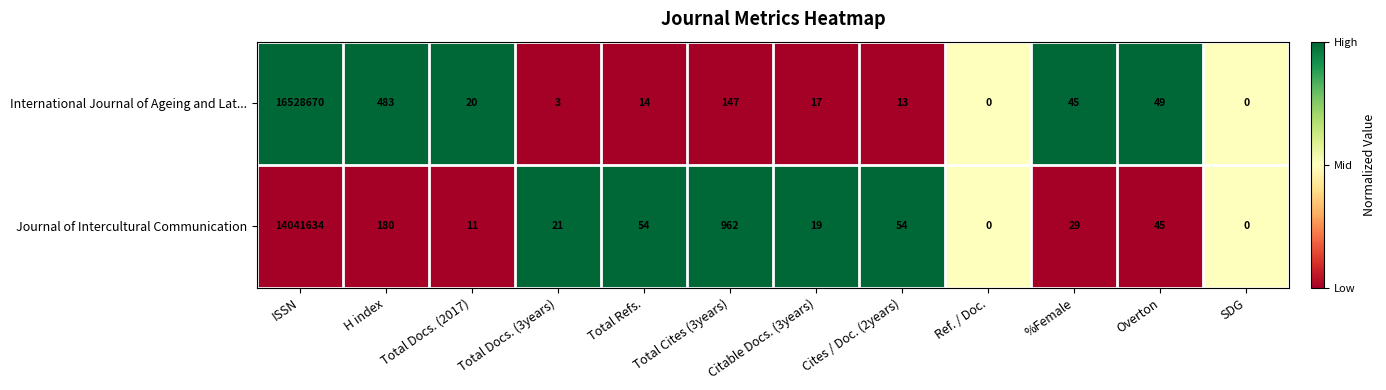

Which series has the largest range (max minus min)?

International Journal of Ageing and Lat...